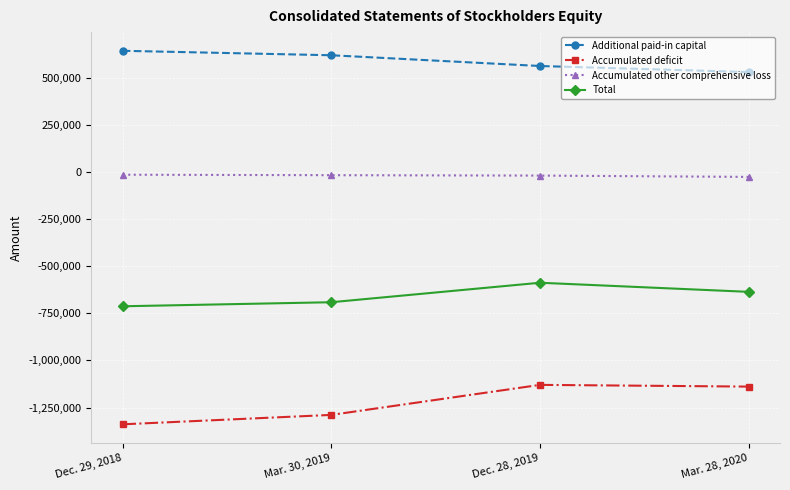

What is the total value across all series at Mar. 30, 2019?

-1379378